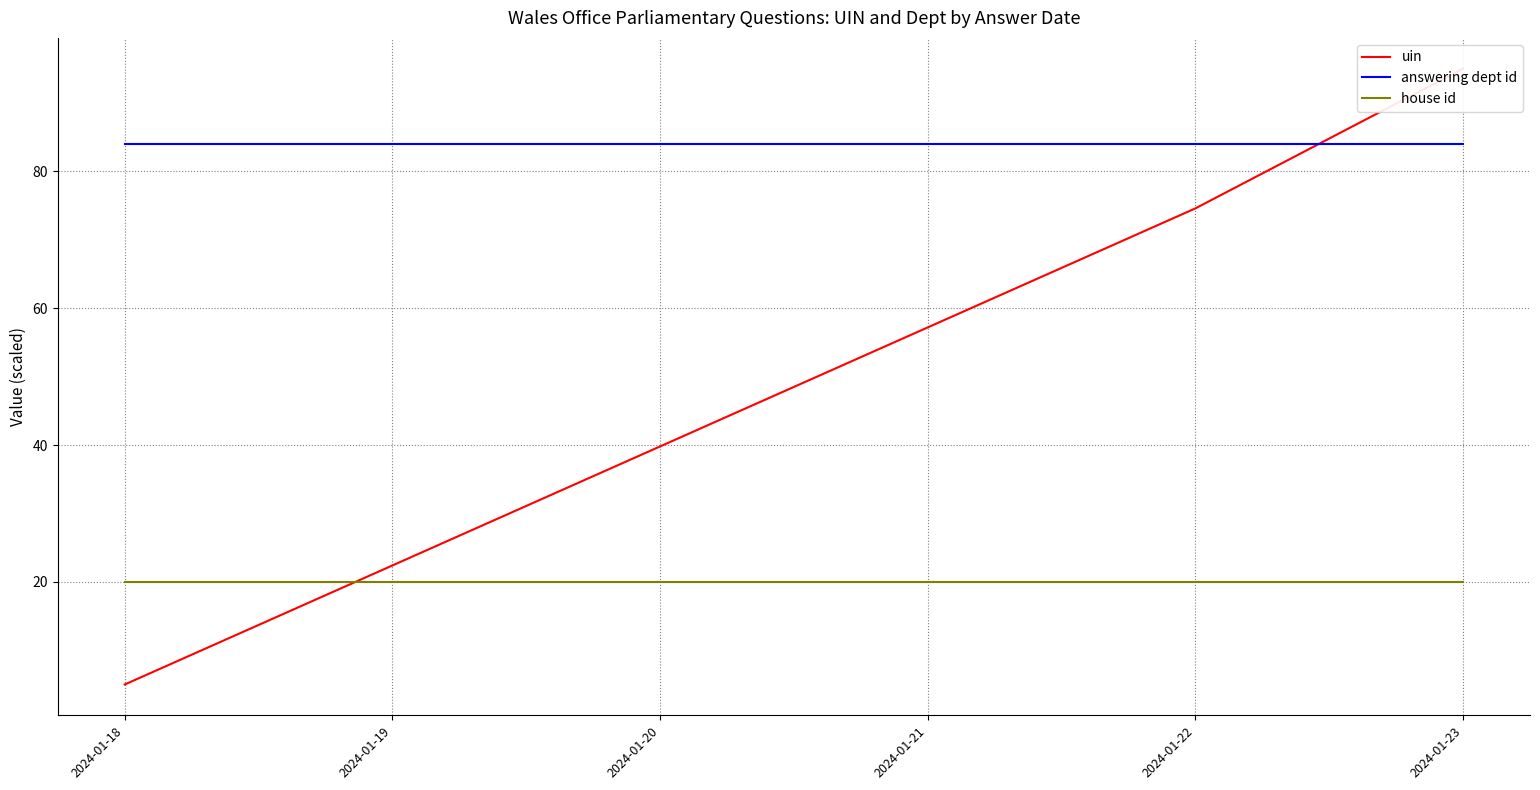

Is this an area chart (filled region under the line)?

No